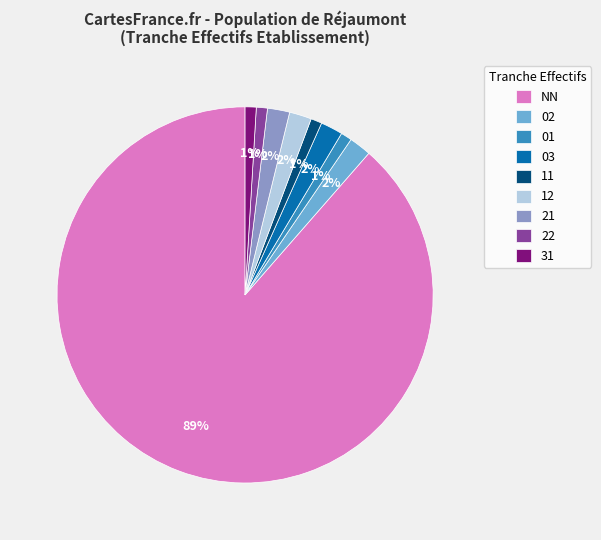

Do 21 and 11 together represent more than half of the pie?

No